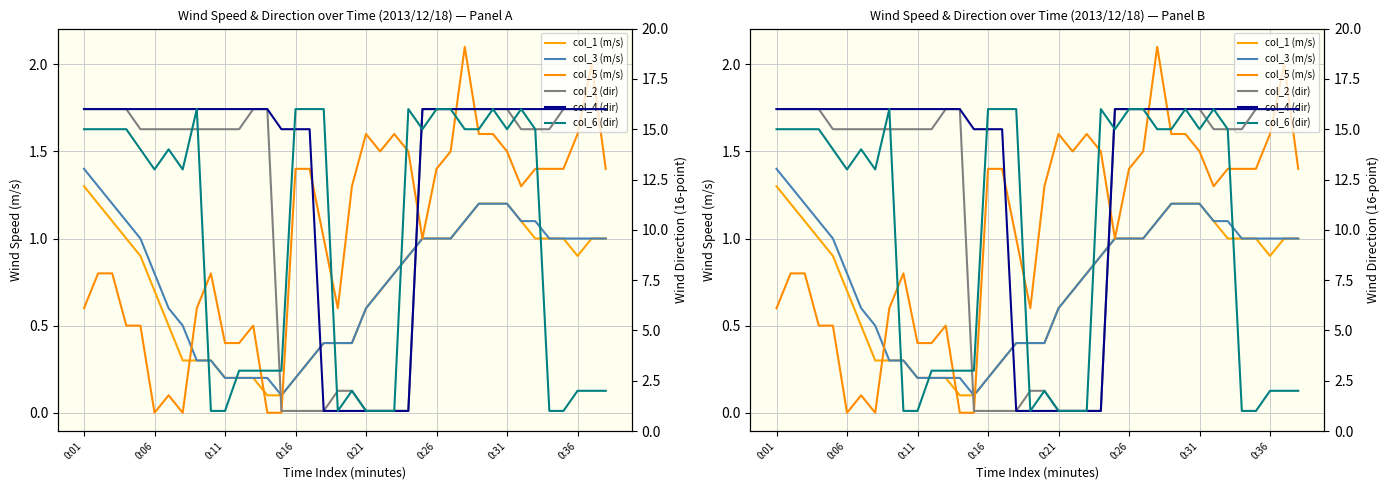

What is the highest value of the col_6 (dir) series?

16.0